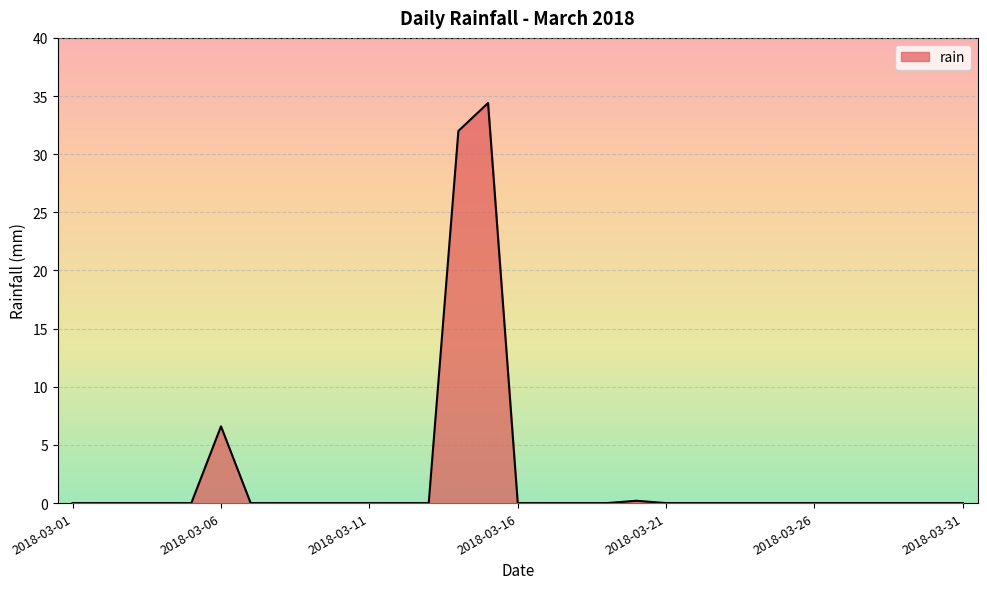

What is the difference between the maximum and minimum values?

34.4